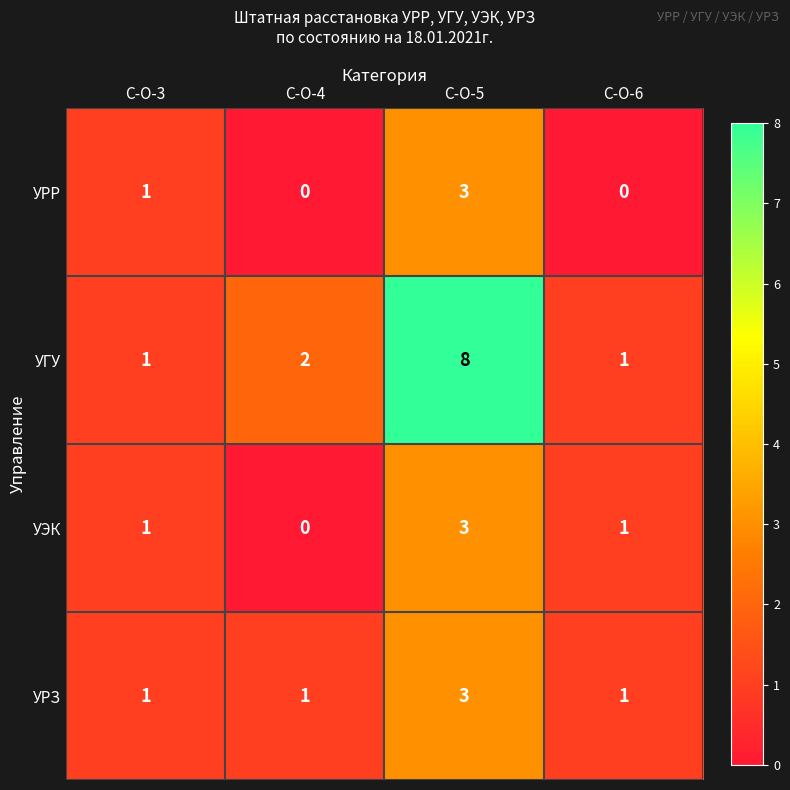

True or false: УГУ has a value of 1 at С-О-6.

True